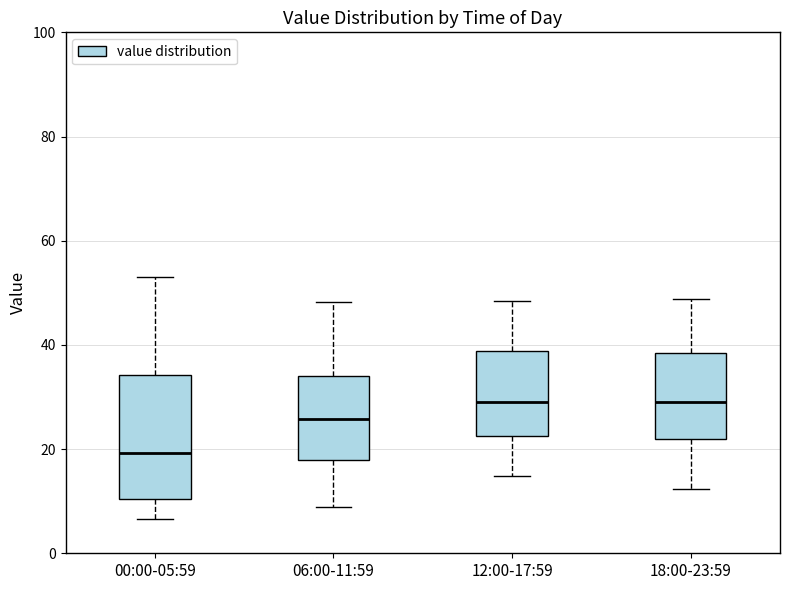

Reading left to right, transcribe this box plot: for each box, give where its median line is, the range the box spans, and where its two whiskers end, as read against the y-axis. The values are not printed on the chart, so give them approximately, as read against the axis.

00:00-05:59: median 20, box 10 to 34, whiskers 6 to 54
06:00-11:59: median 26, box 18 to 34, whiskers 8 to 48
12:00-17:59: median 28, box 22 to 38, whiskers 14 to 48
18:00-23:59: median 30, box 22 to 38, whiskers 12 to 48